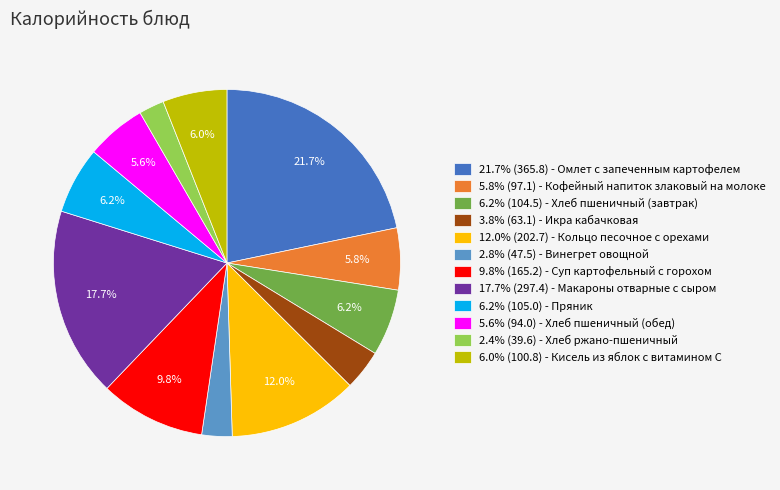

Is 17.7% (297.4) - Макароны отварные с сыром the majority of the pie?

No